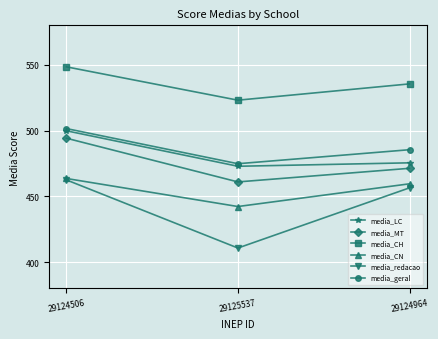

Reading left to right, transcribe all the data shown in this chart.

media_LC: 29124506=499.8	29125537=472.8	29124964=475.5
media_MT: 29124506=494.2	29125537=460.9	29124964=471.3
media_CH: 29124506=548.5	29125537=523.1	29124964=535.5
media_CN: 29124506=463.6	29125537=442.2	29124964=459.5
media_redacao: 29124506=462.5	29125537=410.7	29124964=456.4
media_geral: 29124506=501.5	29125537=474.8	29124964=485.4